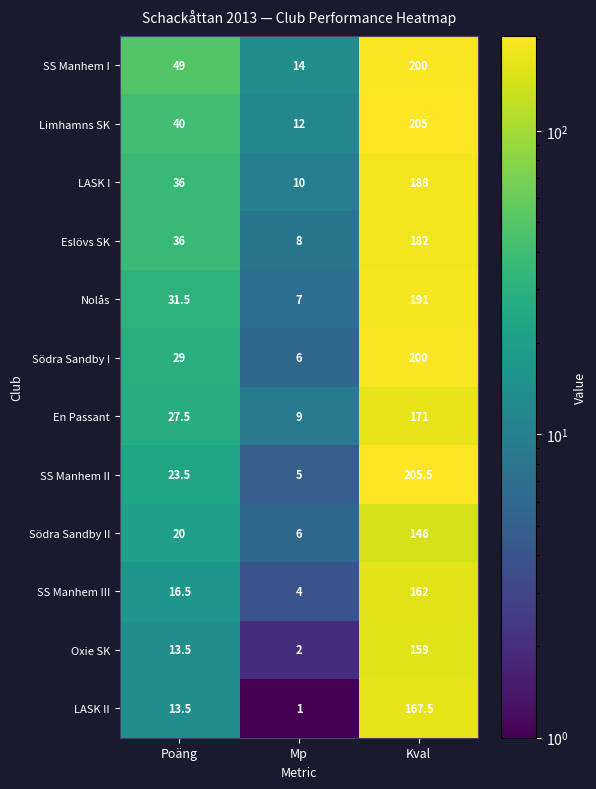

Where is Södra Sandby II nearest to the value 76?

Poäng